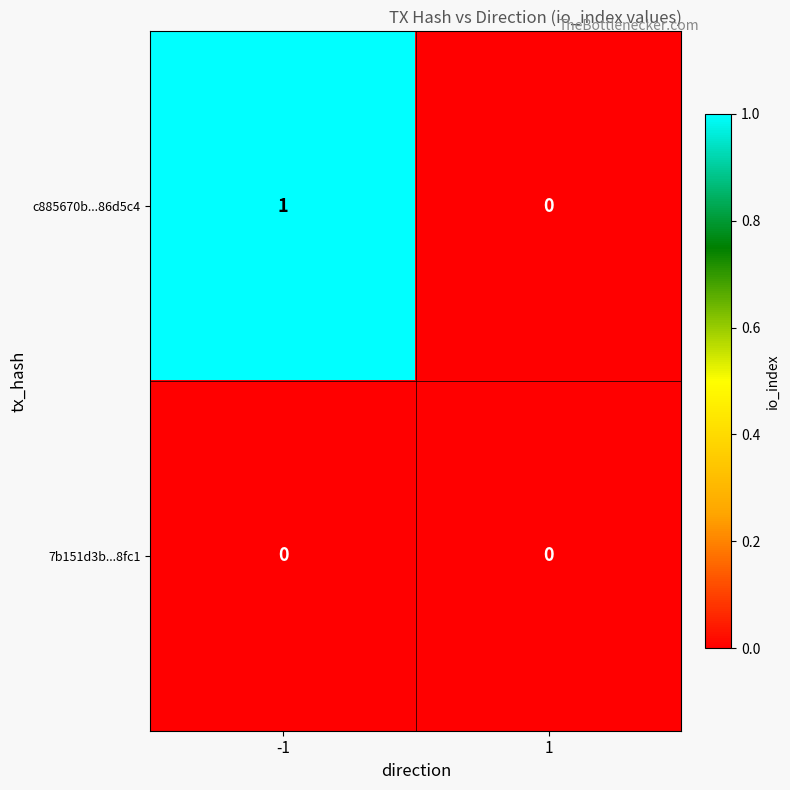

Which series has the largest total across all categories?

c885670b...86d5c4